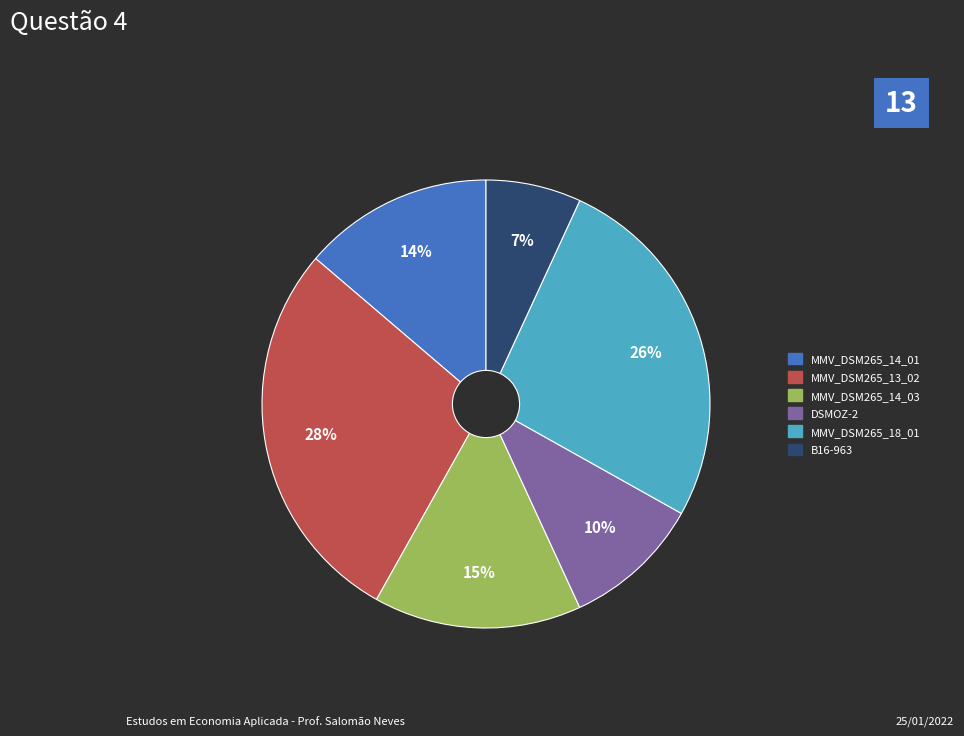

To the nearest percent, what is the difference between the largest and smallest slice percentages?

21%